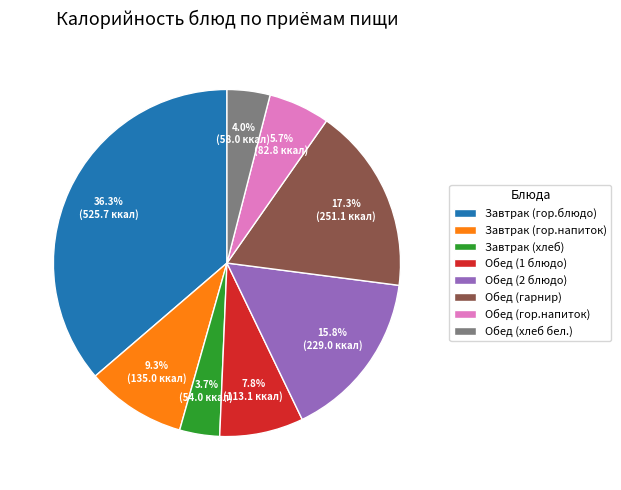

To the nearest percent, what is the difference between the largest and smallest slice percentages?

33%